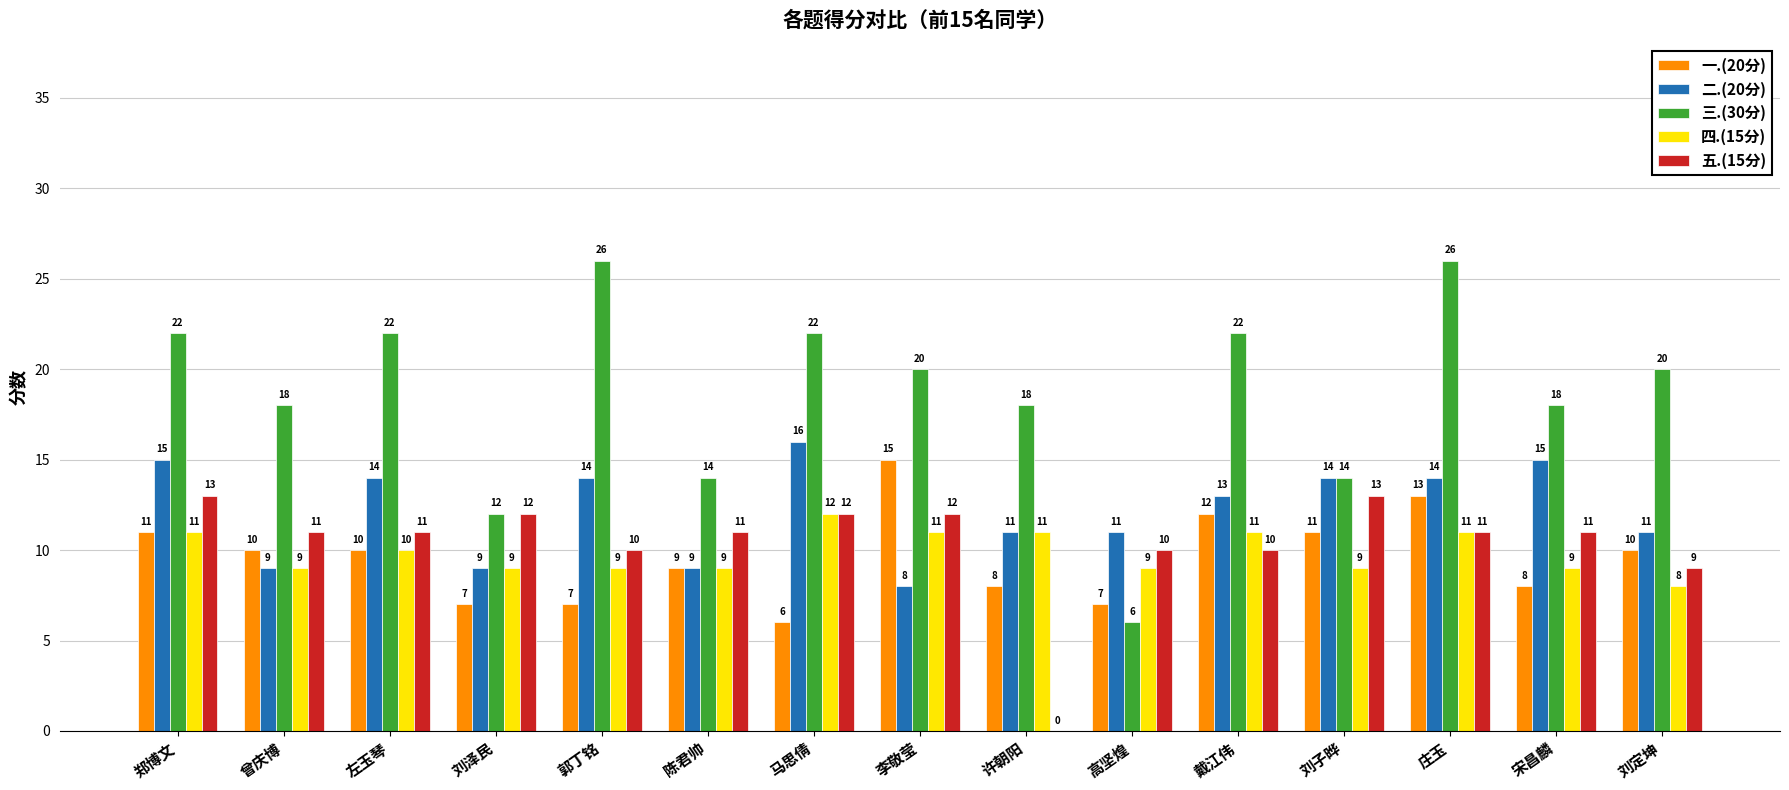

Is it true that 三.(30分) equals 26 at 庄玉?

True